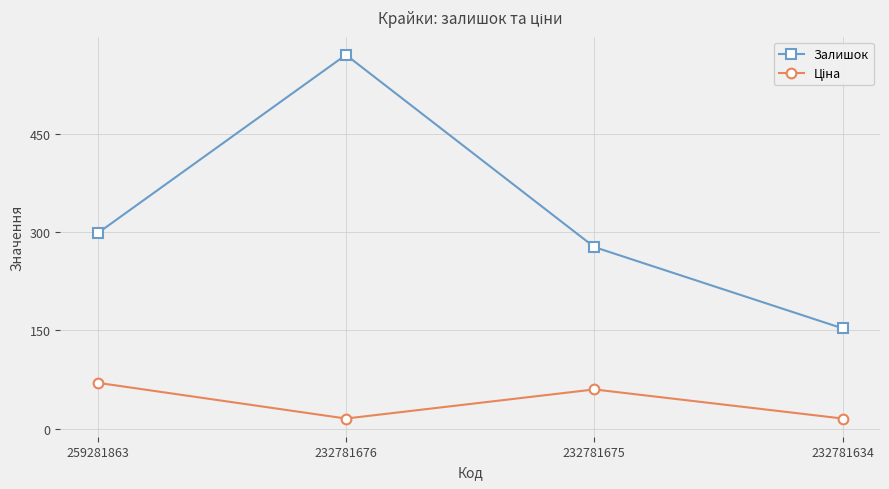

How many values in the Залишок series are below 298?

2